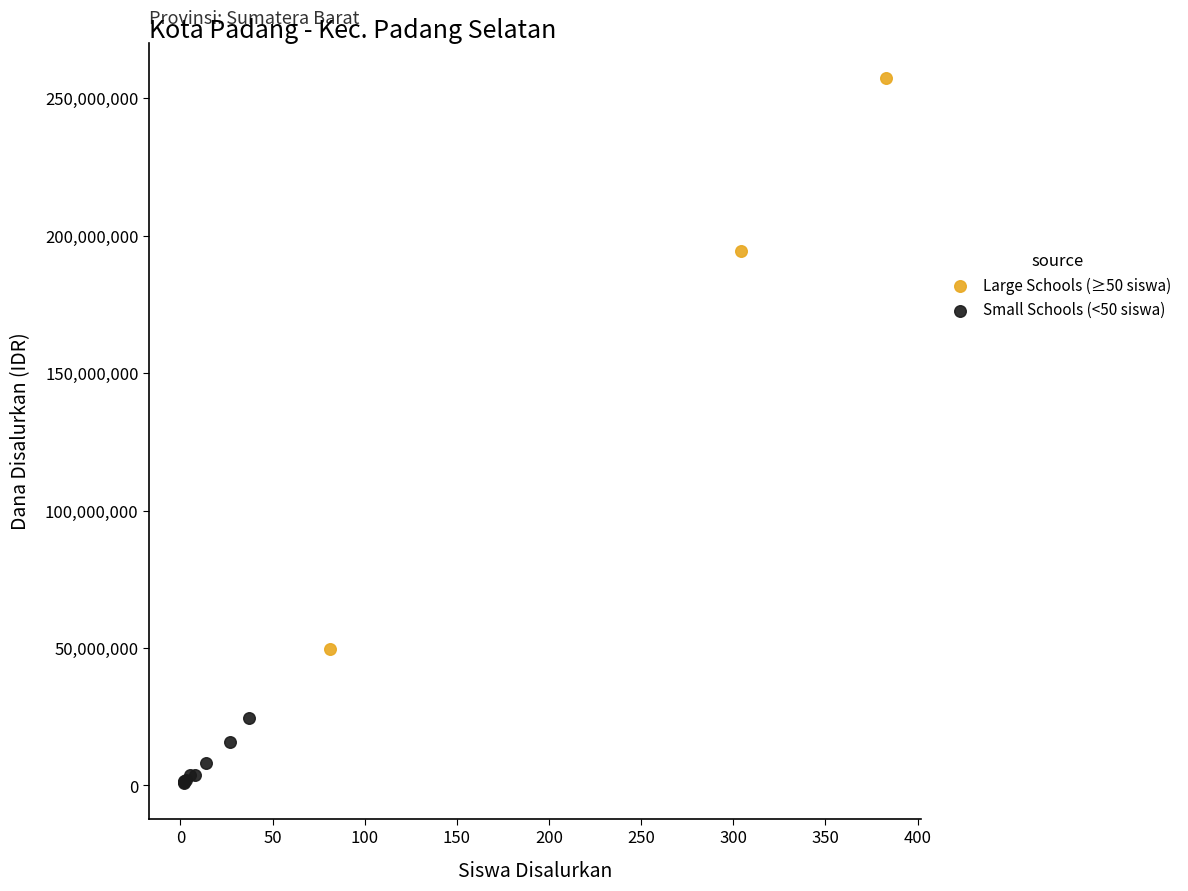

Which series has the largest Y range (max minus min)?

Large Schools (≥50 siswa)